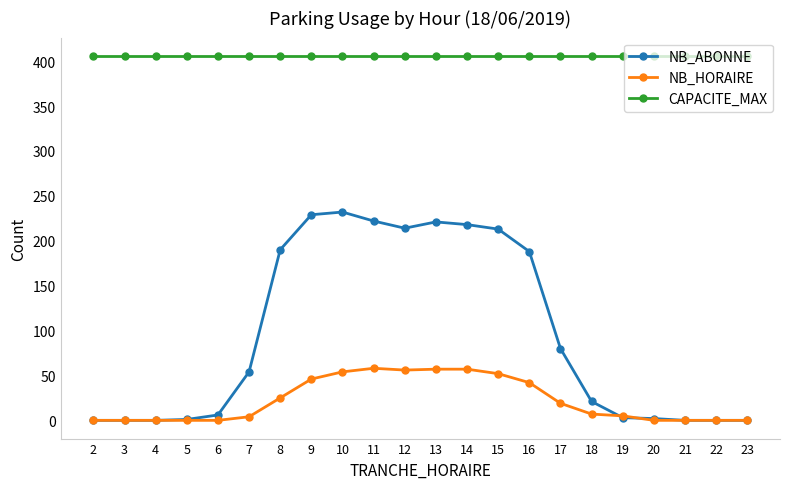

Is it true that CAPACITE_MAX equals 406 at 14?

True